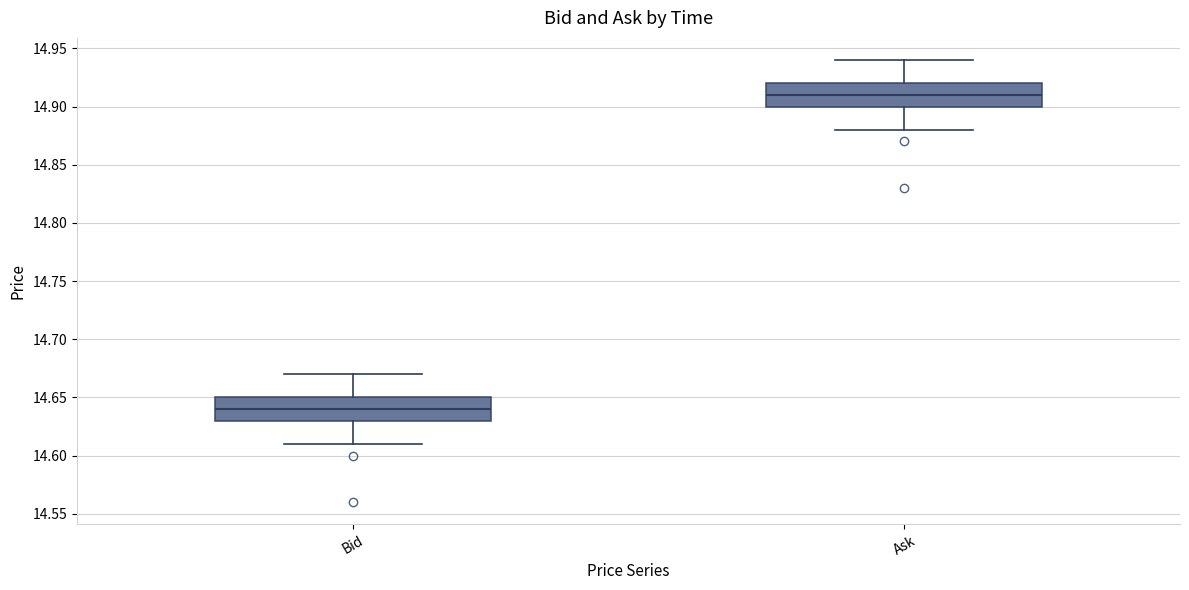

Reading left to right, read every box against the y-axis: the position of its median line, the range the box covers, and the ends of its whiskers. The values are not printed on the chart, so give them approximately, as read against the axis.

Bid: median 14.64, box 14.63 to 14.65, whiskers 14.61 to 14.67
Ask: median 14.91, box 14.90 to 14.92, whiskers 14.88 to 14.94